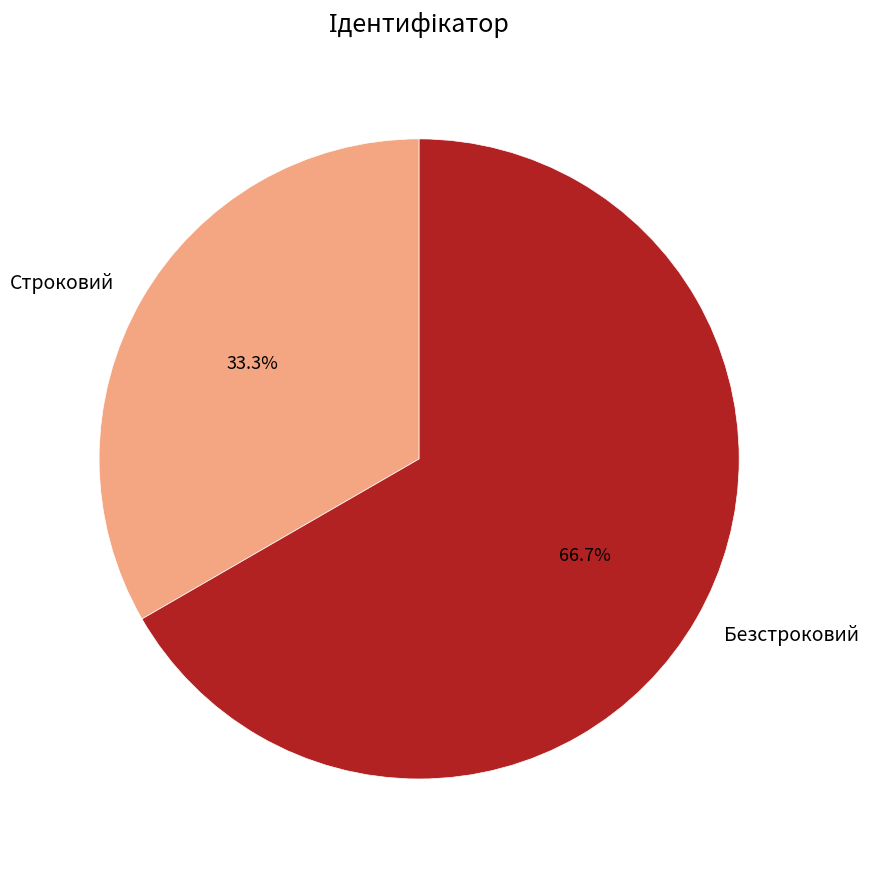

What percentage do Безстроковий and Строковий together represent?

100.0%